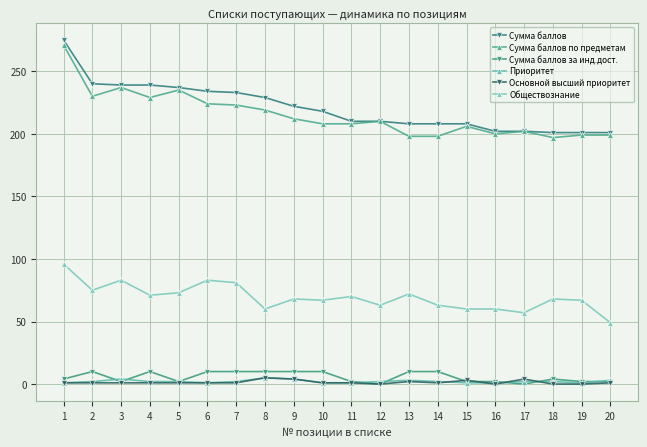

How many data points does each series have?

20